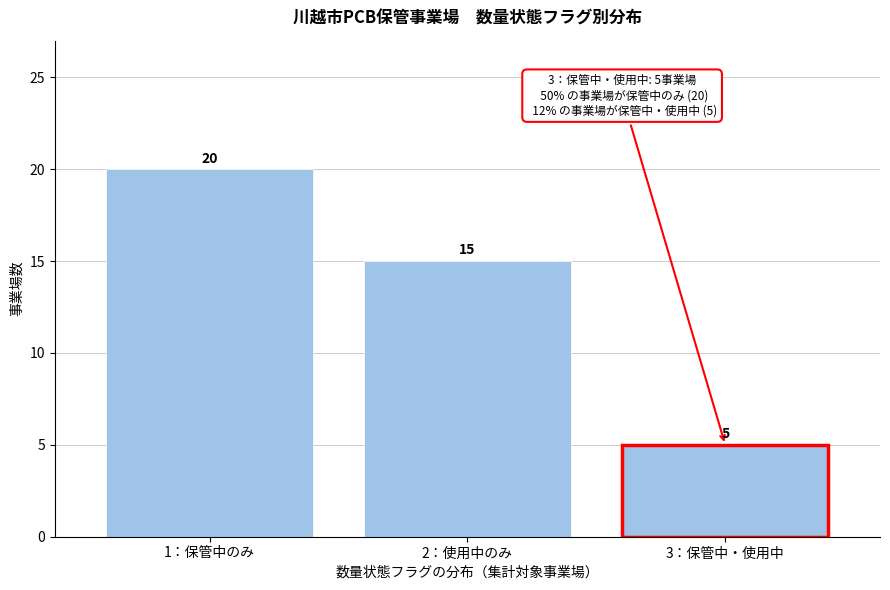

Reading right to left, what are all the values shown in this chart?

5	15	20